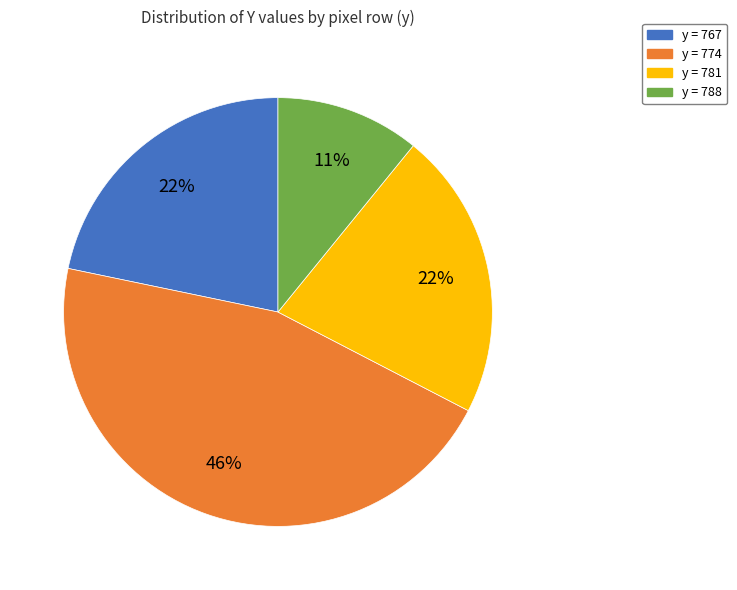

Is there any slice that represents more than half of the pie?

No